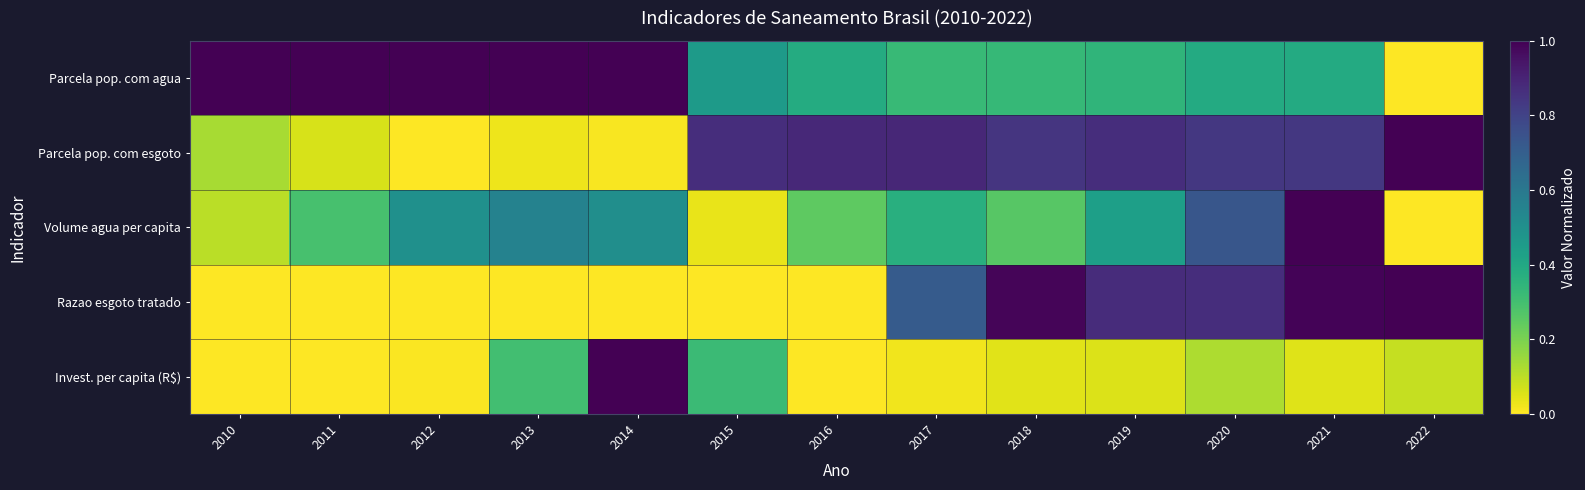

Which series has the largest total across all categories?

Parcela pop. com agua